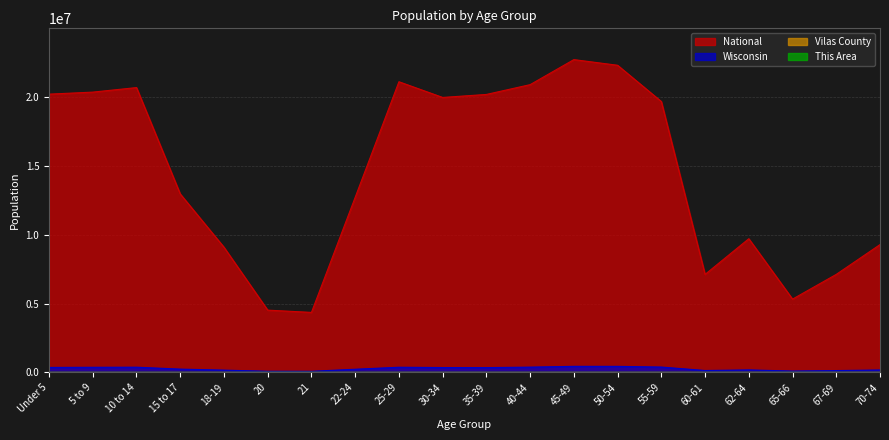

Is the value of Wisconsin at 5 to 9 greater than the value of This Area at 15 to 17?

Yes